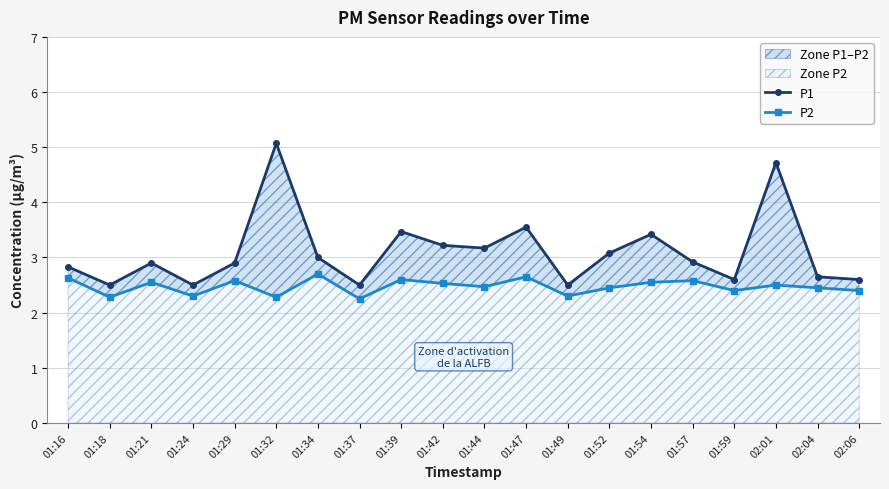

What is the sum of the P1 values at 01:29 and 01:49?

5.4